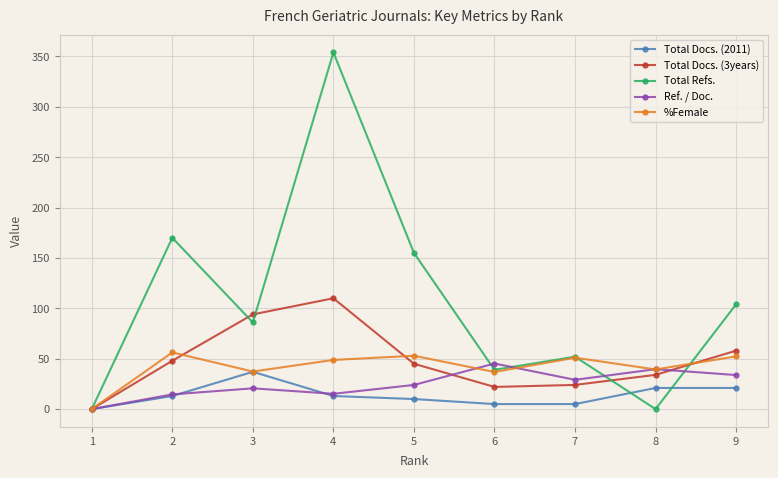

What is the difference between the maximum and second lowest values in the Ref. / Doc. series?

30.6